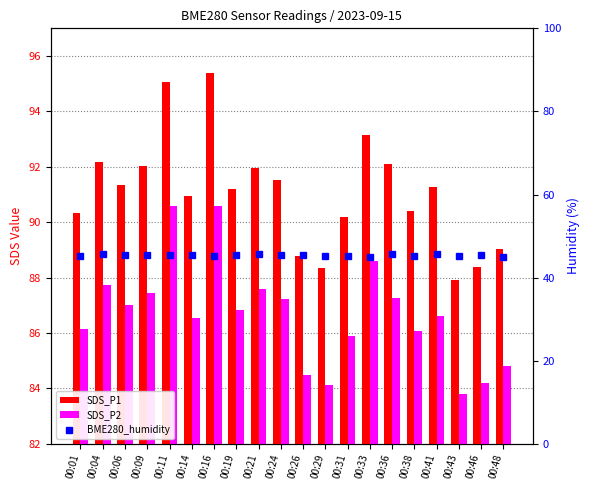

Count the number of categories in the chart.

20